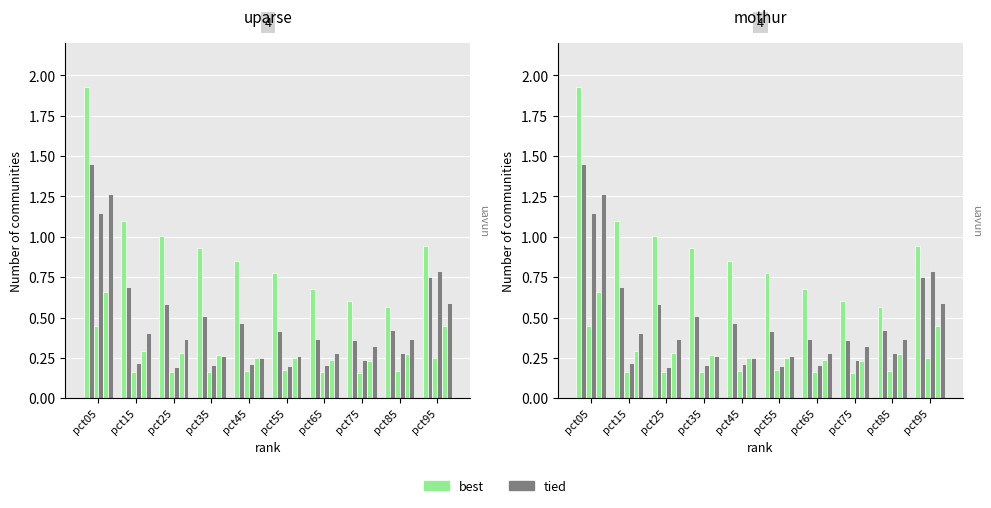

Which category has the lowest value across all series?

pct75